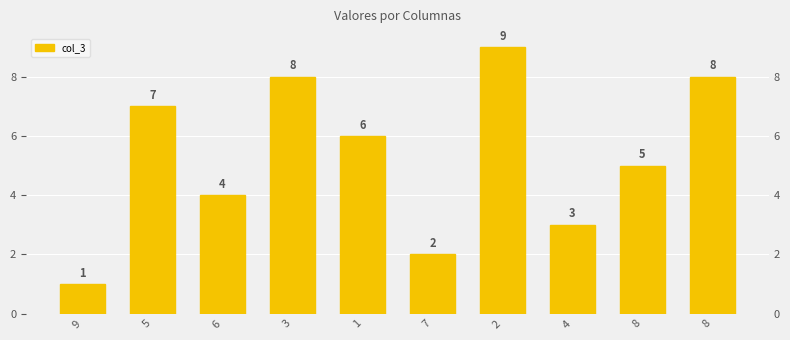

What is the label of the 3rd bar from the left?

6